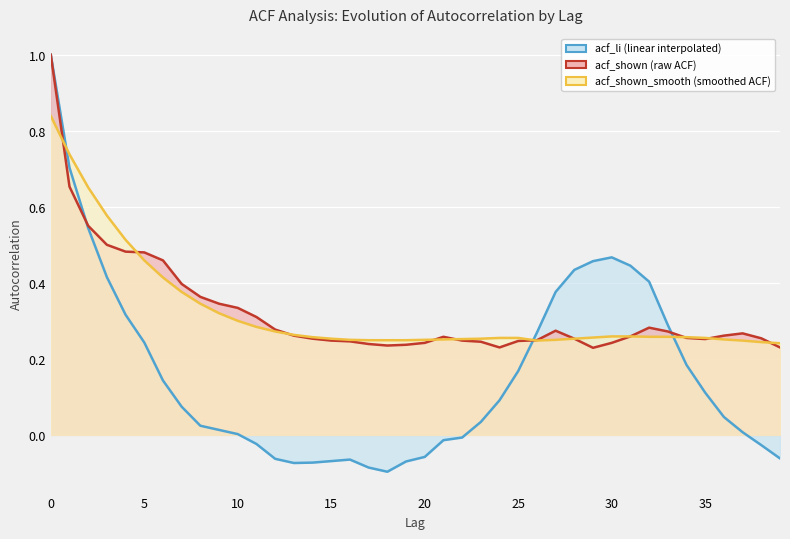

How many distinct data groups are displayed?

3